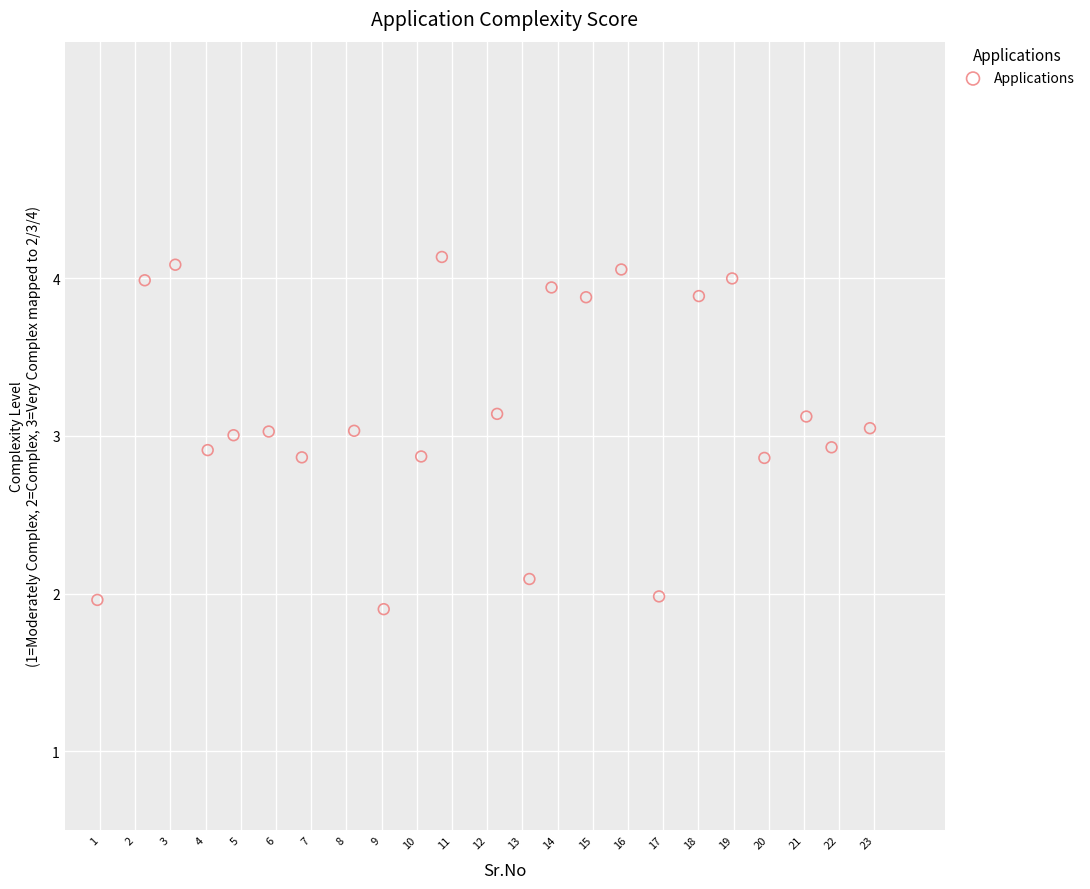

What is the range of Y values (max minus min)?

2.2